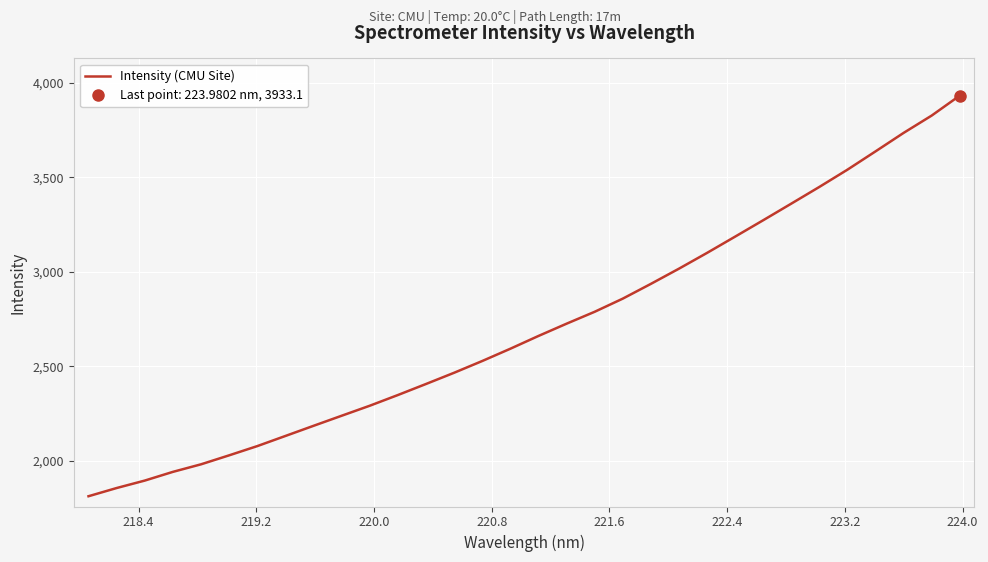

What is the highest value of the Intensity (CMU Site) series?

3933.1